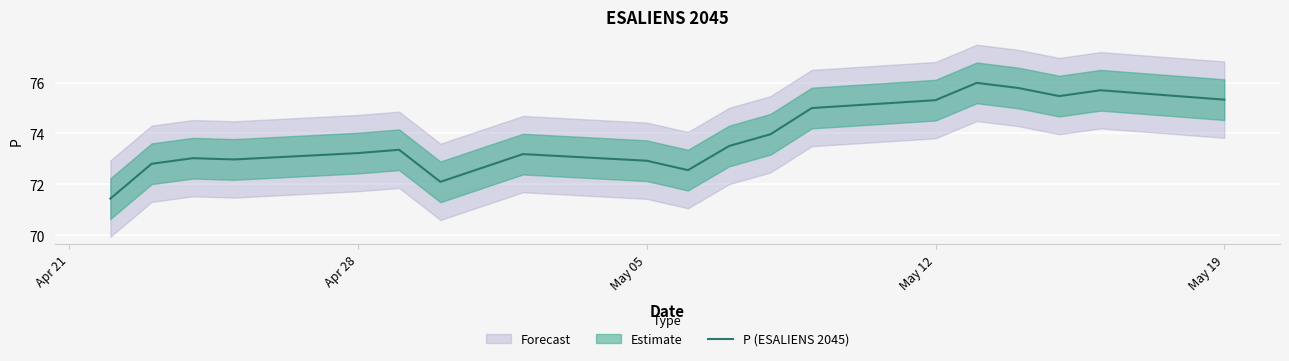

The P (ESALIENS 2045) series shows 75.3 at May 19. True or false?

True